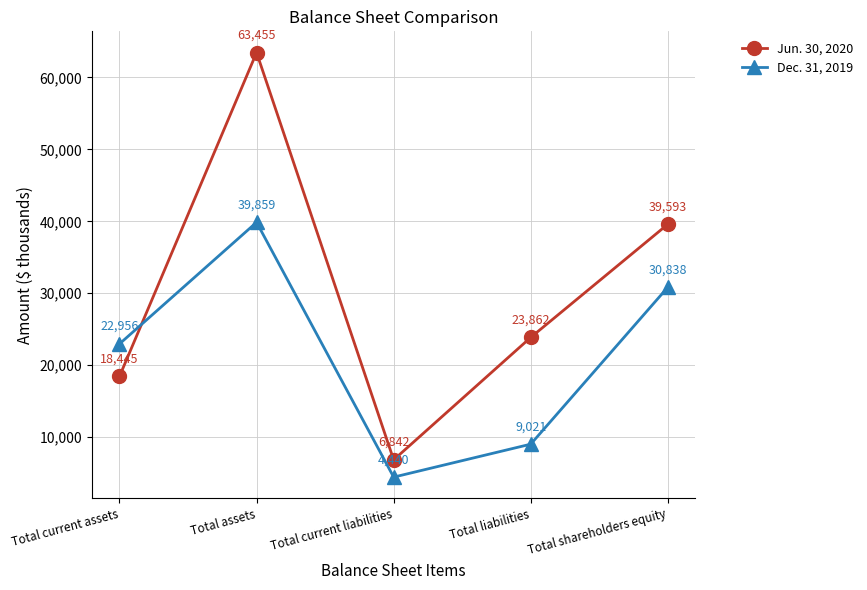

Reading left to right, list all the values displayed in this chart.

Jun. 30, 2020: Total current assets=18445	Total assets=63455	Total current liabilities=6842	Total liabilities=23862	Total shareholders equity=39593
Dec. 31, 2019: Total current assets=22956	Total assets=39859	Total current liabilities=4440	Total liabilities=9021	Total shareholders equity=30838